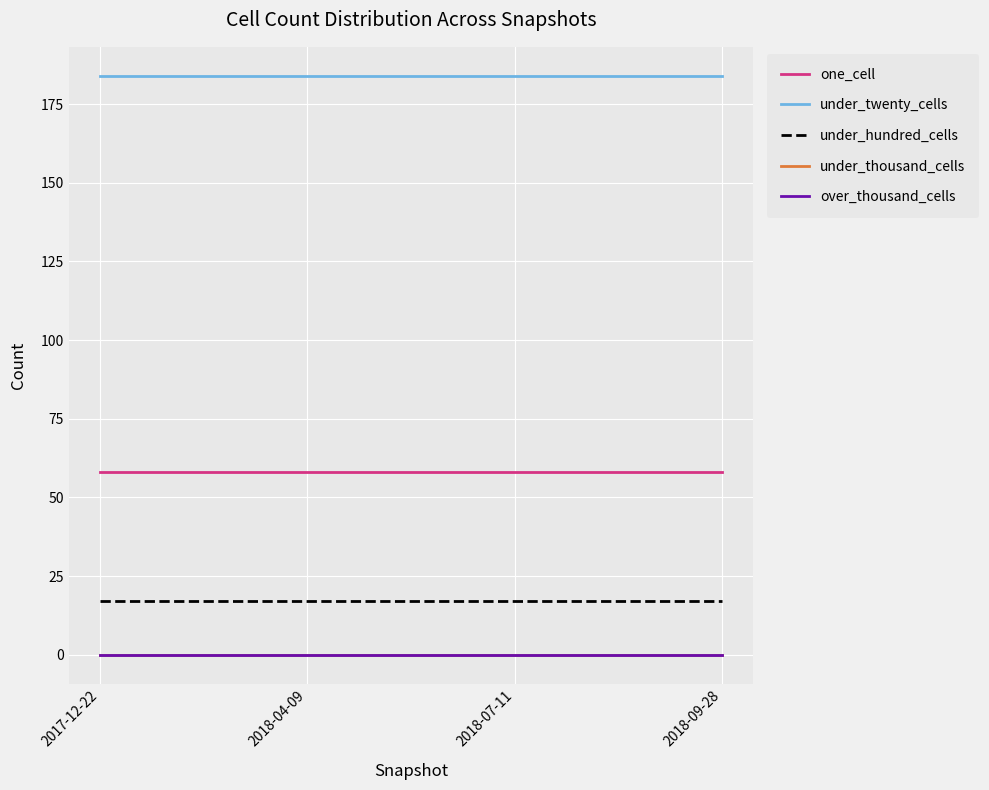

Reading left to right, list all the values displayed in this chart.

one_cell: 58	58	58	58
under_twenty_cells: 184	184	184	184
under_hundred_cells: 17	17	17	17
under_thousand_cells: 0	0	0	0
over_thousand_cells: 0	0	0	0